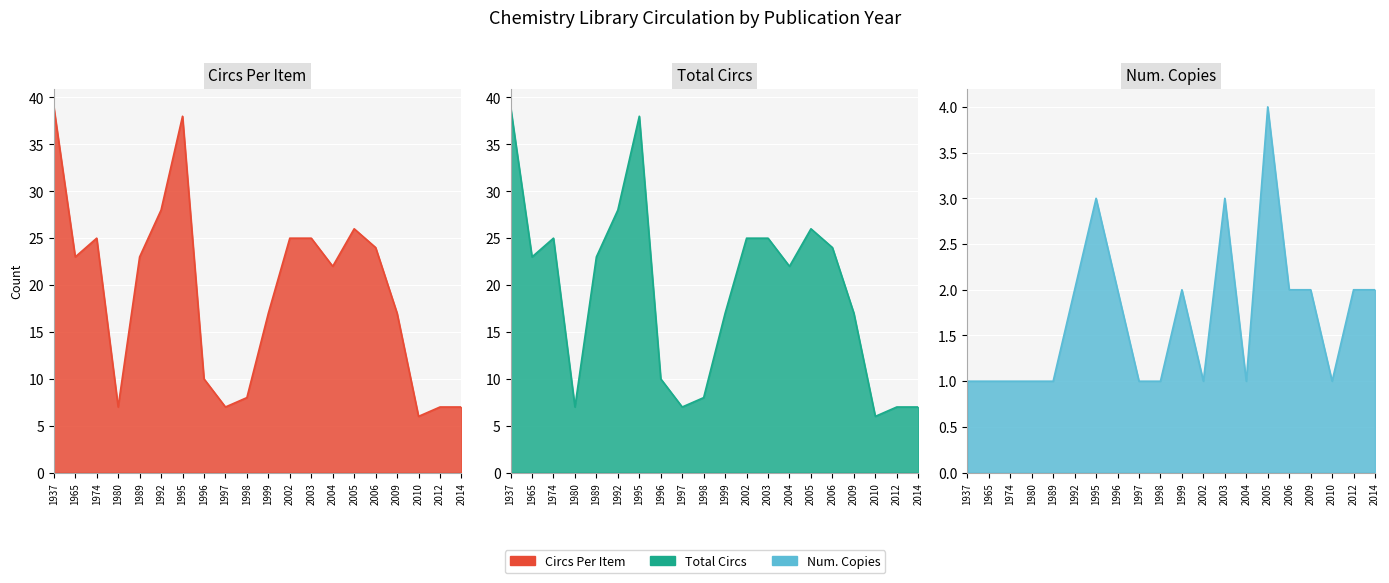

Reading left to right, transcribe all the data shown in this chart.

Circs Per Item: 1937=39	1965=23	1974=25	1980=7	1989=23	1992=28	1995=38	1996=10	1997=7	1998=8	1999=17	2002=25	2003=25	2004=22	2005=26	2006=24	2009=17	2010=6	2012=7	2014=7
Total Circs: 1937=39	1965=23	1974=25	1980=7	1989=23	1992=28	1995=38	1996=10	1997=7	1998=8	1999=17	2002=25	2003=25	2004=22	2005=26	2006=24	2009=17	2010=6	2012=7	2014=7
Num. Copies: 1937=1	1965=1	1974=1	1980=1	1989=1	1992=2	1995=3	1996=2	1997=1	1998=1	1999=2	2002=1	2003=3	2004=1	2005=4	2006=2	2009=2	2010=1	2012=2	2014=2